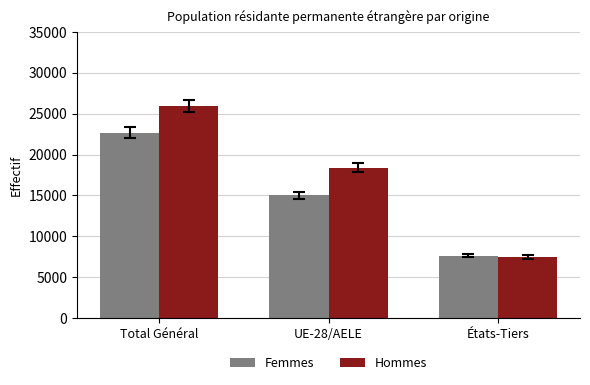

Which series has the largest range (max minus min)?

Hommes